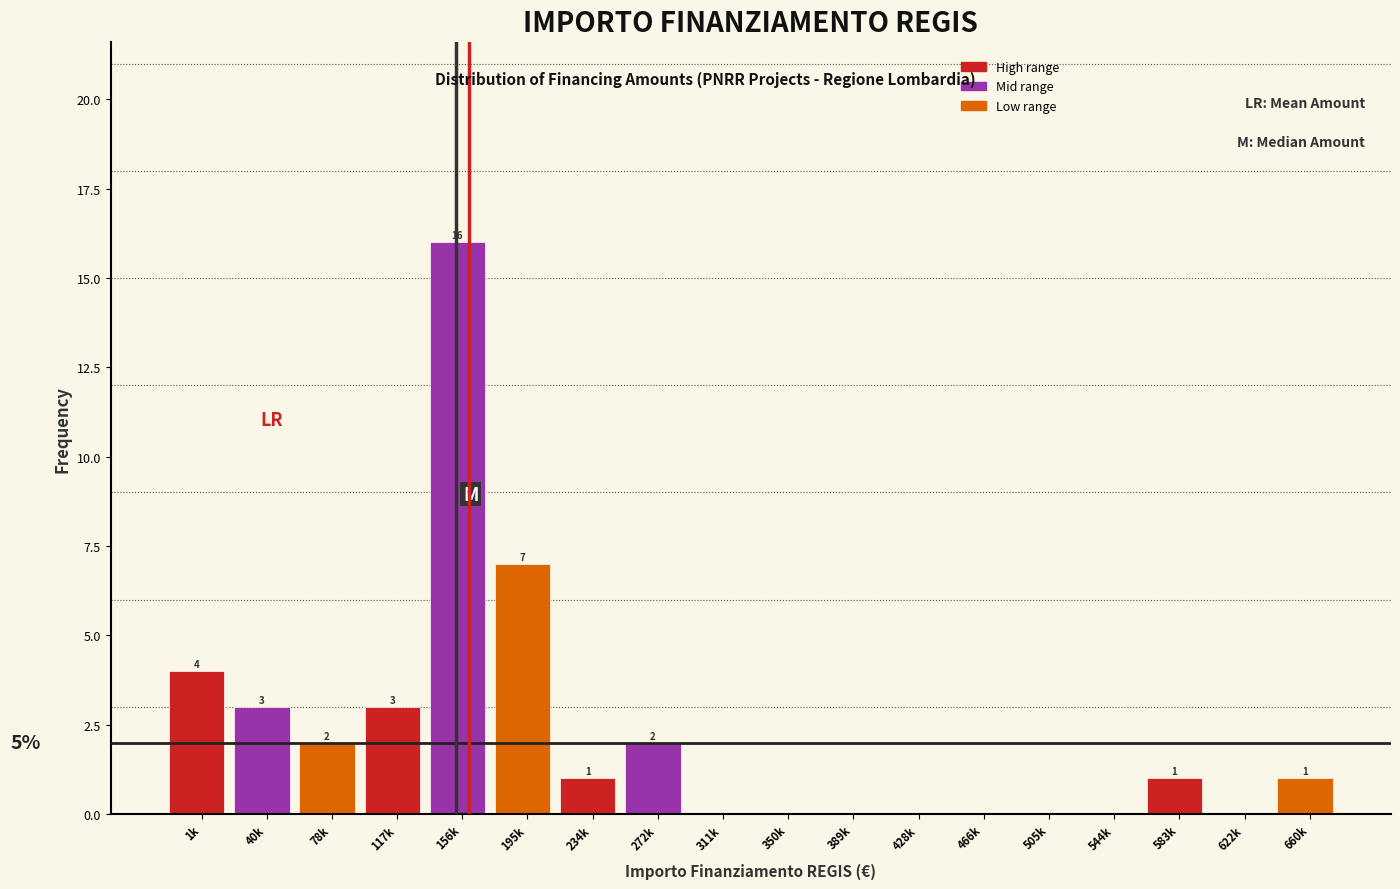

Reading right to left, list all the values displayed in this chart.

660k=1	622k=0	583k=1	544k=0	505k=0	466k=0	428k=0	389k=0	350k=0	311k=0	272k=2	234k=1	195k=7	156k=16	117k=3	78k=2	40k=3	1k=4